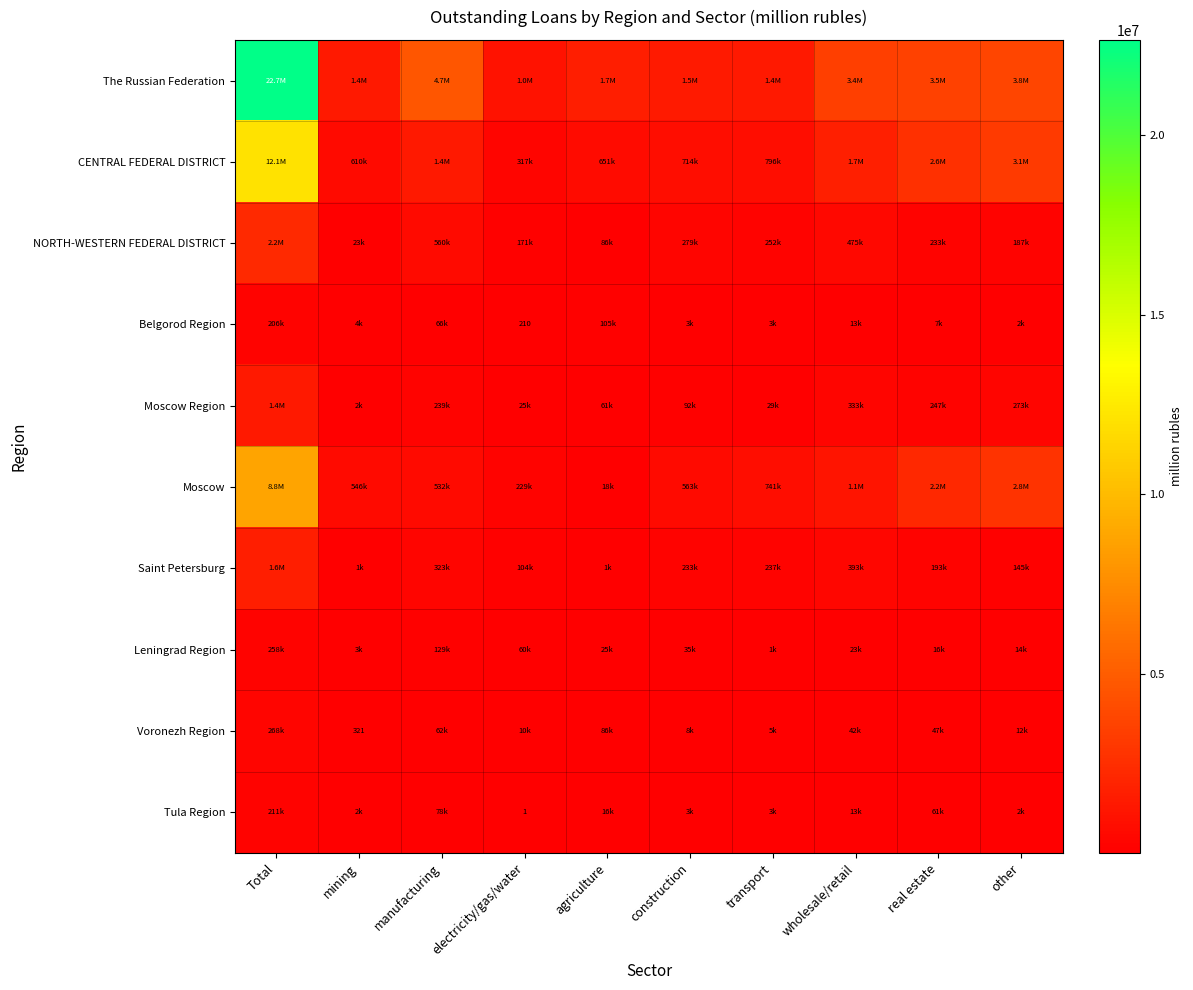

The value of Voronezh Region at mining is 125. True or false?

False